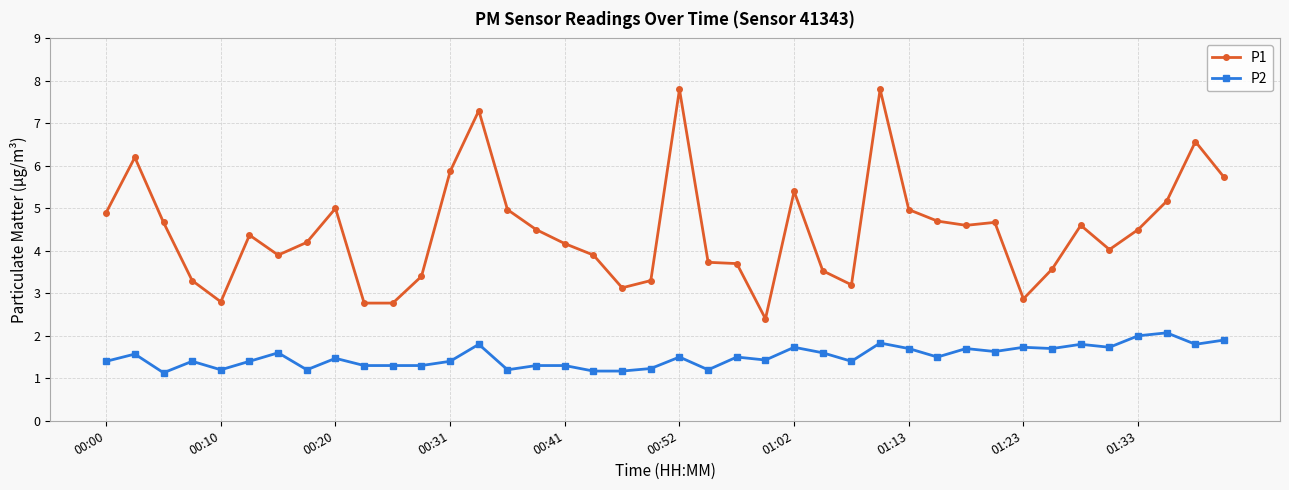

Which series has the widest spread of values?

P1